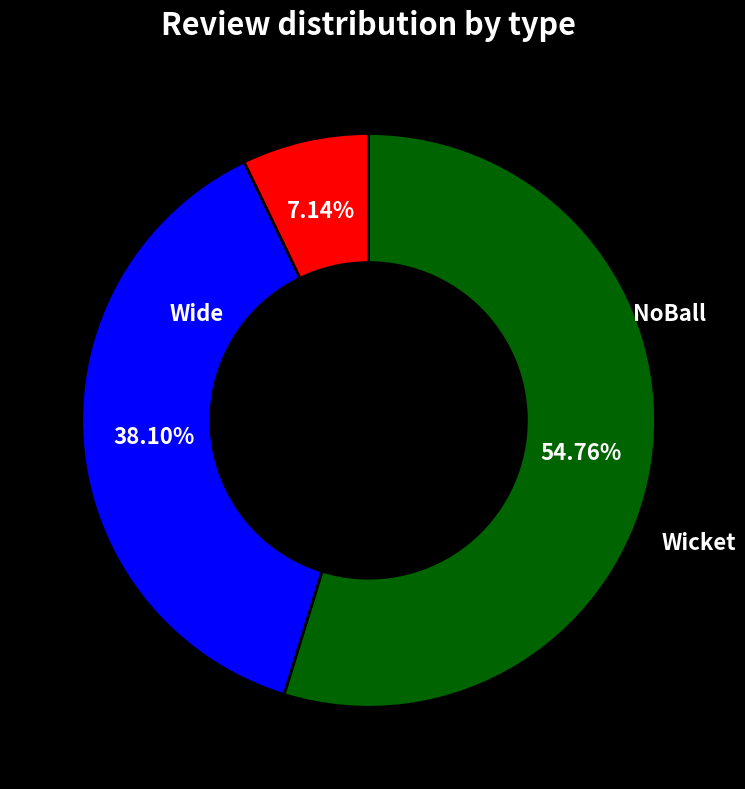

Does any single category account for the majority?

Yes